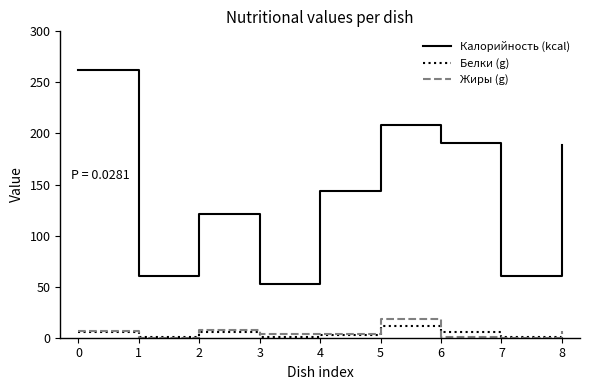

Which series has the largest range (max minus min)?

Калорийность (kcal)